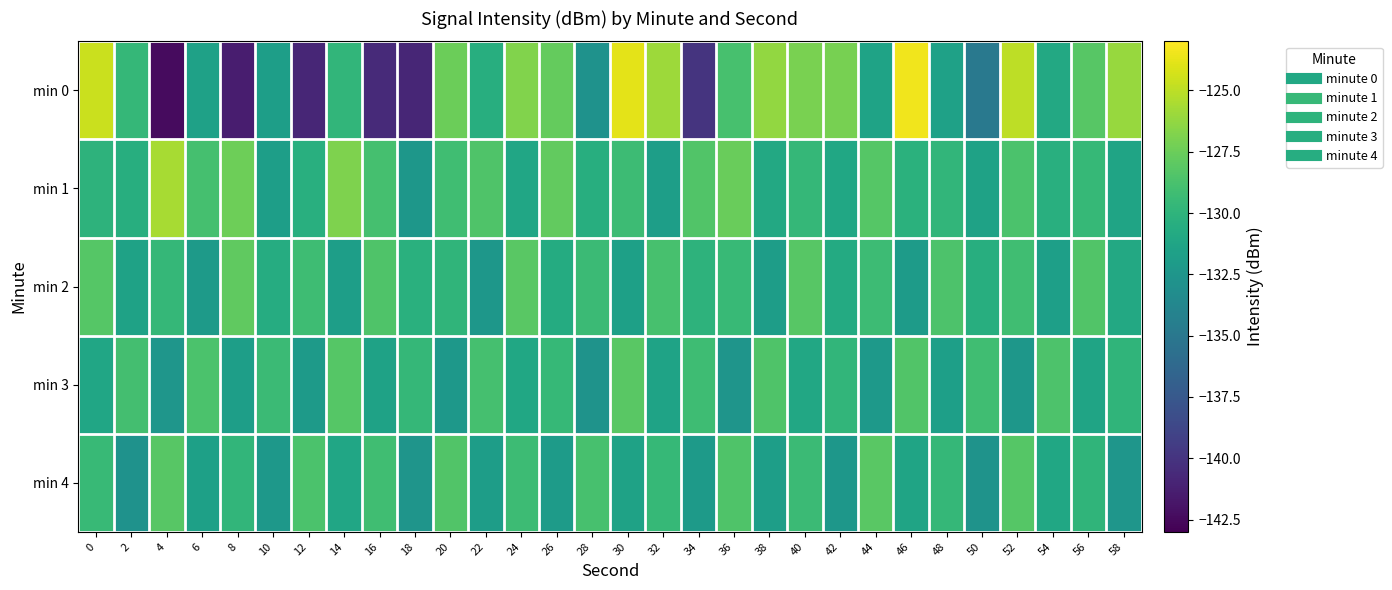

At which category is the sum across all series the highest?

52